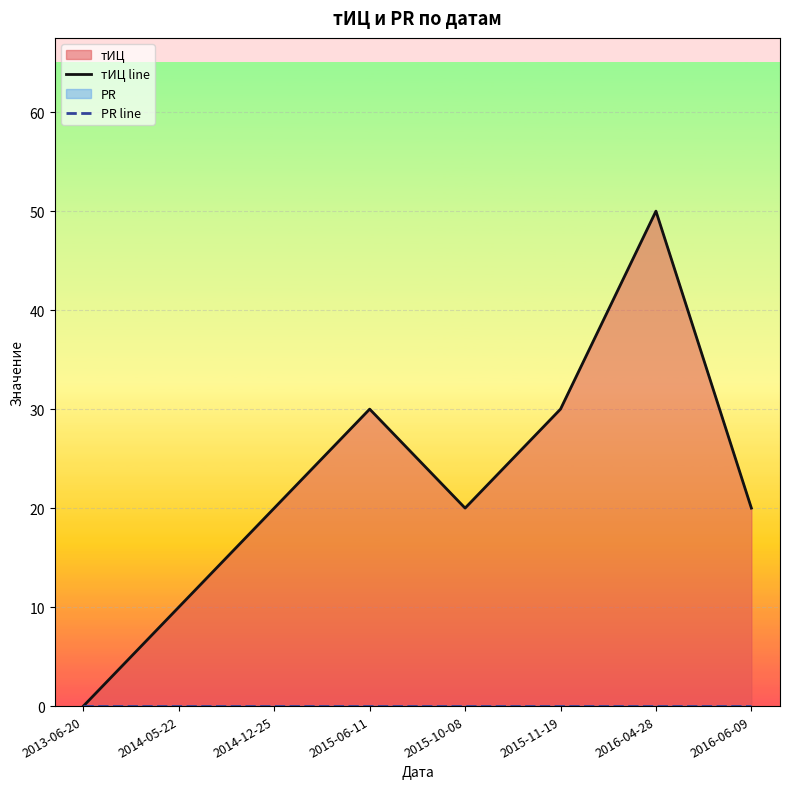

Which series changed the most between 2014-12-25 and 2016-06-09?

тИЦ line